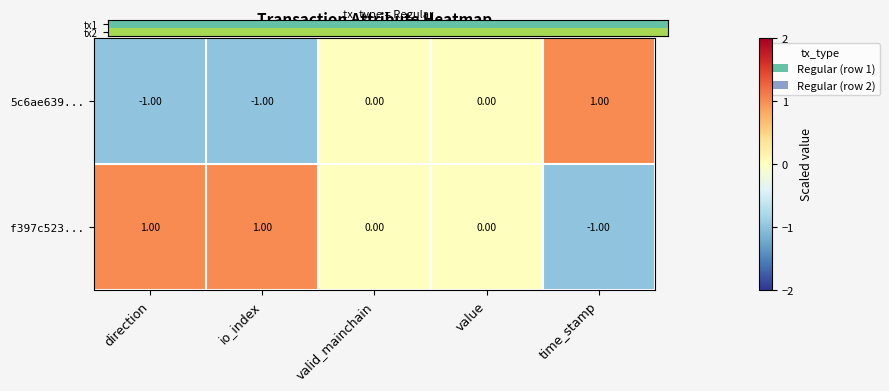

At which label does f397c523... reach its minimum?

time_stamp